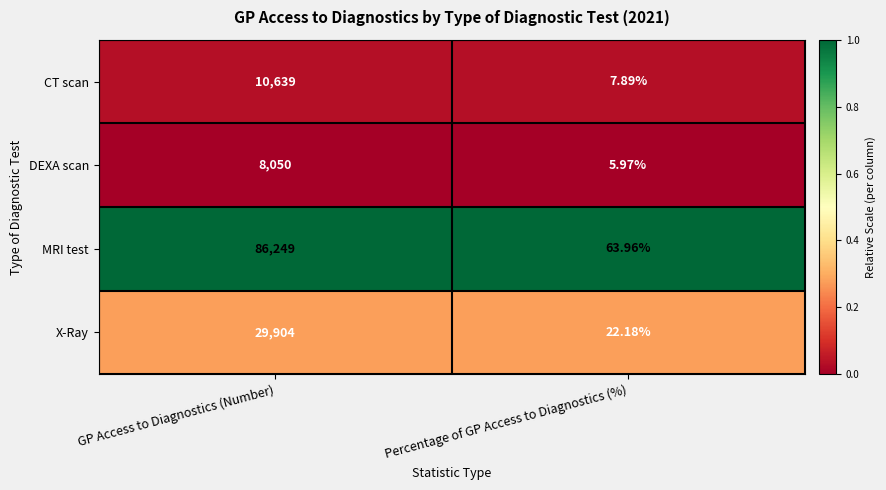

At which label is CT scan closest to 5323?

Percentage of GP Access to Diagnostics (%)